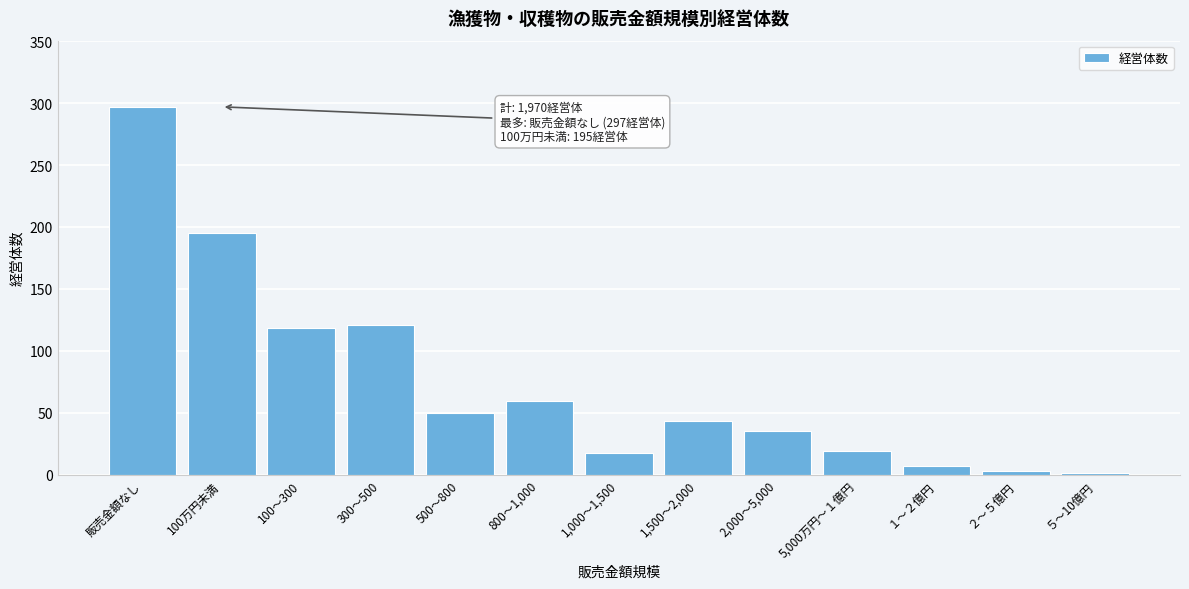

Reading left to right, list all the values displayed in this chart.

販売金額なし=297	100万円未満=195	100～300=118	300～500=121	500～800=50	800～1,000=59	1,000～1,500=17	1,500～2,000=43	2,000～5,000=35	5,000万円～１億円=19	１～２億円=7	２～５億円=3	５～10億円=1